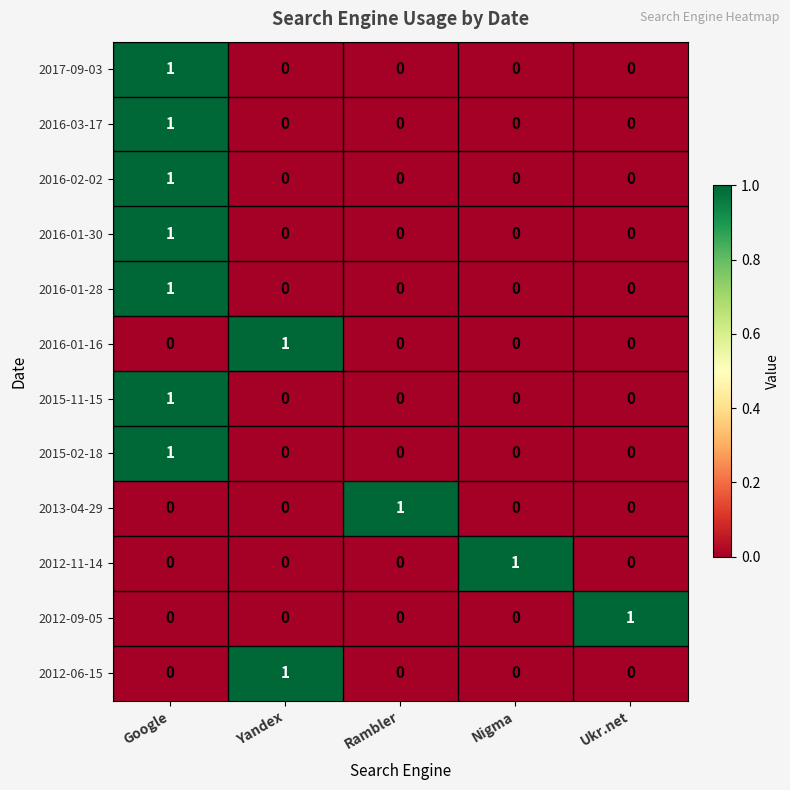

At which category is the sum across all series the highest?

Google